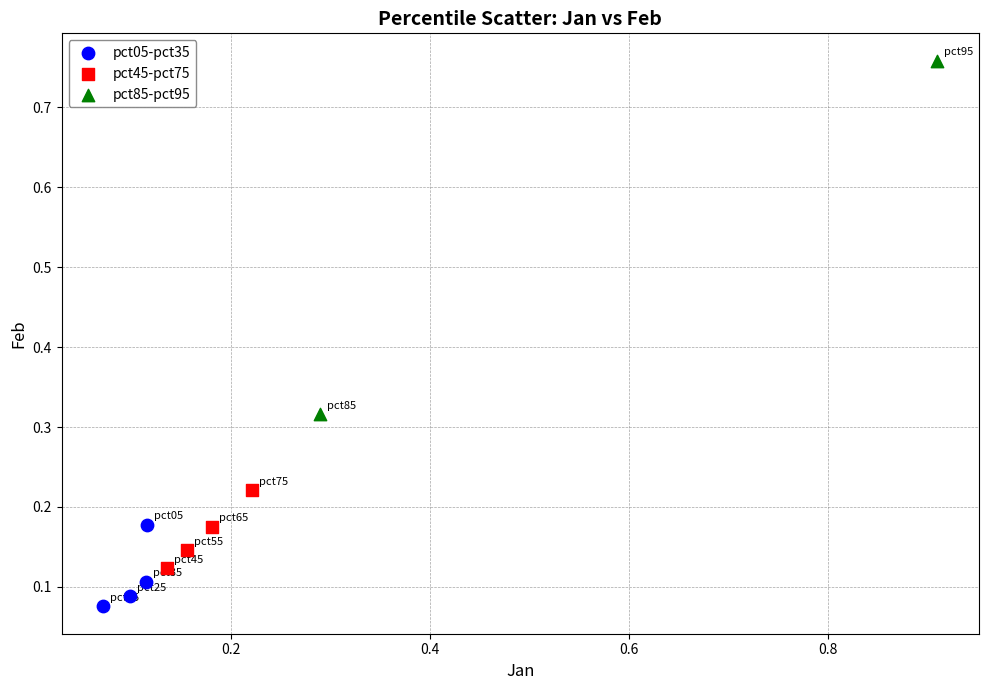

What are all the series names shown in the legend?

pct05-pct35, pct45-pct75, pct85-pct95